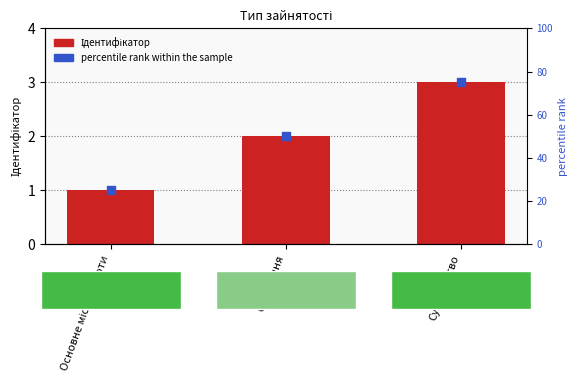

At how many categories does at least one series exceed 56?

1